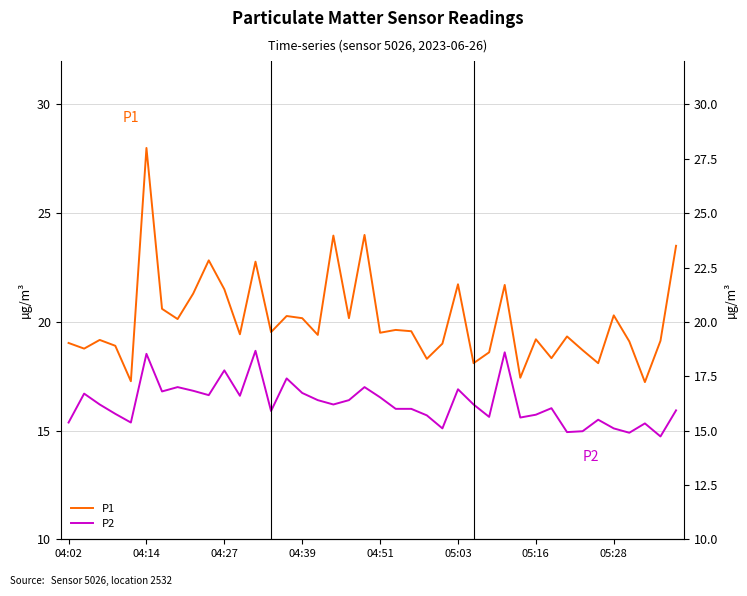

True or false: P2 has a value of 11.7 at 19.

False